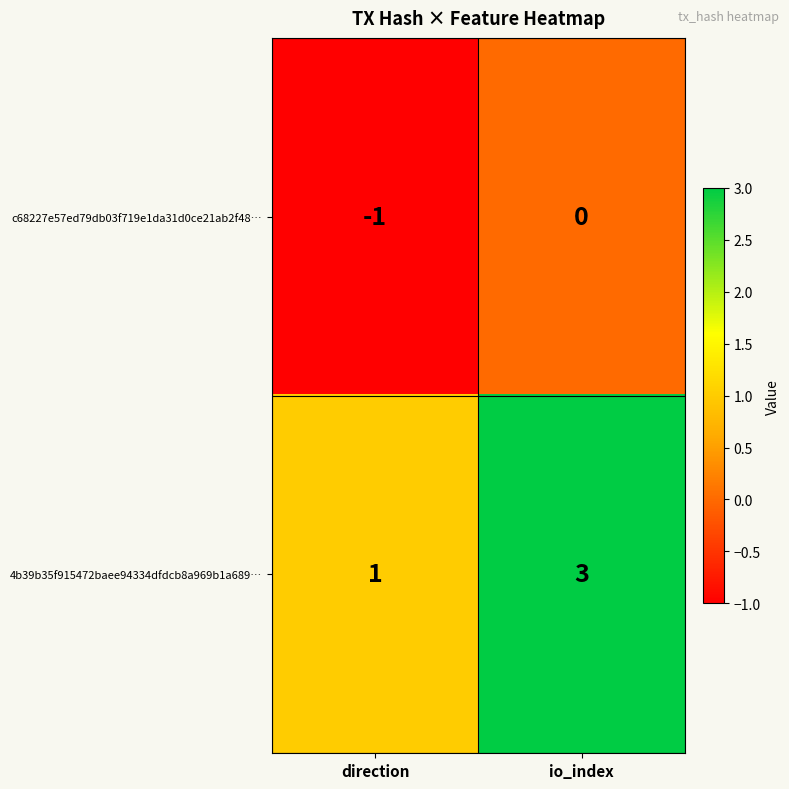

Reading left to right, transcribe all the data shown in this chart.

c68227e57ed79db03f719e1da31d0ce21ab2f48…: direction=-1	io_index=0
4b39b35f915472baee94334dfdcb8a969b1a689…: direction=1	io_index=3